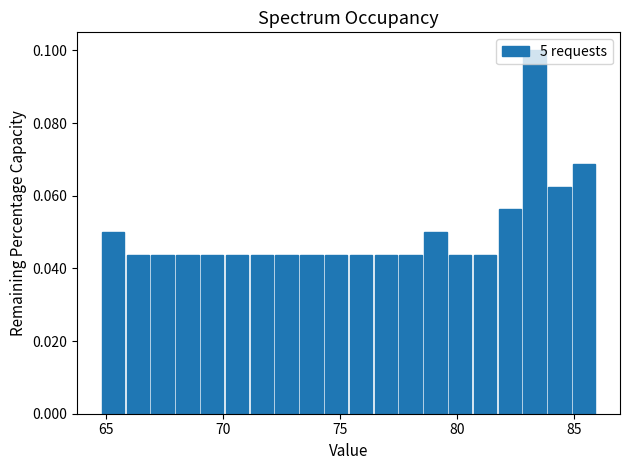

Read against the x-axis, roughly where is the centre of the tallest bar?

83.5